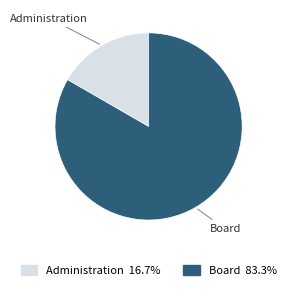

Which slice is the largest?

Board